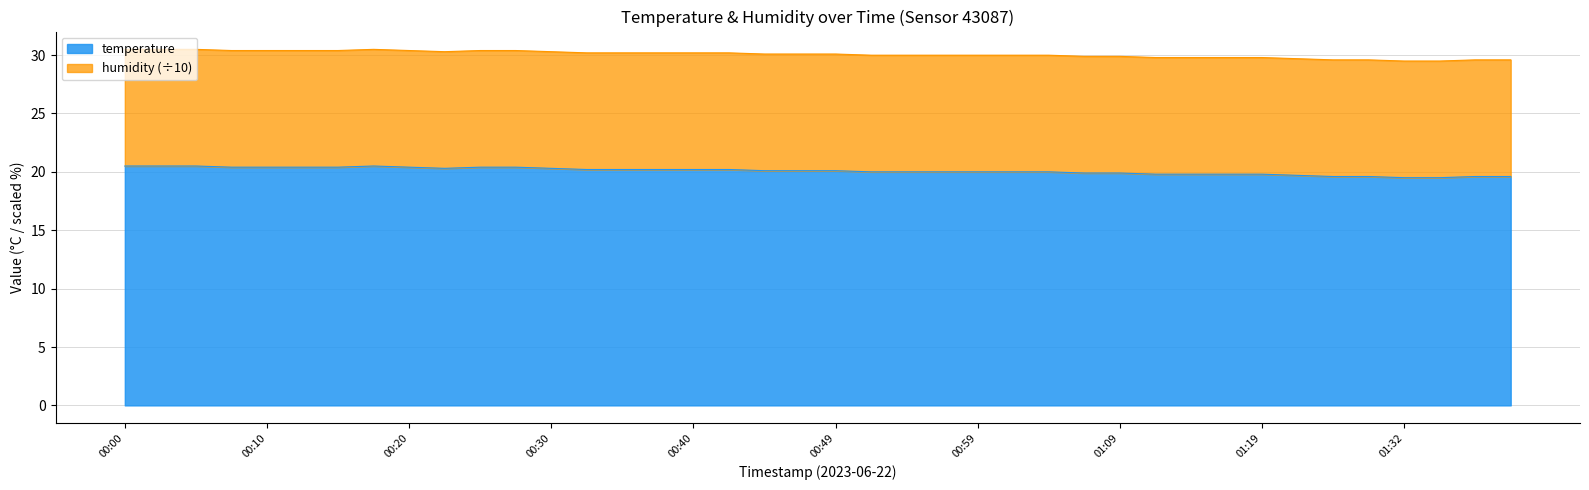

How many interior local valleys (lower than both neighbors) does the data have?

1